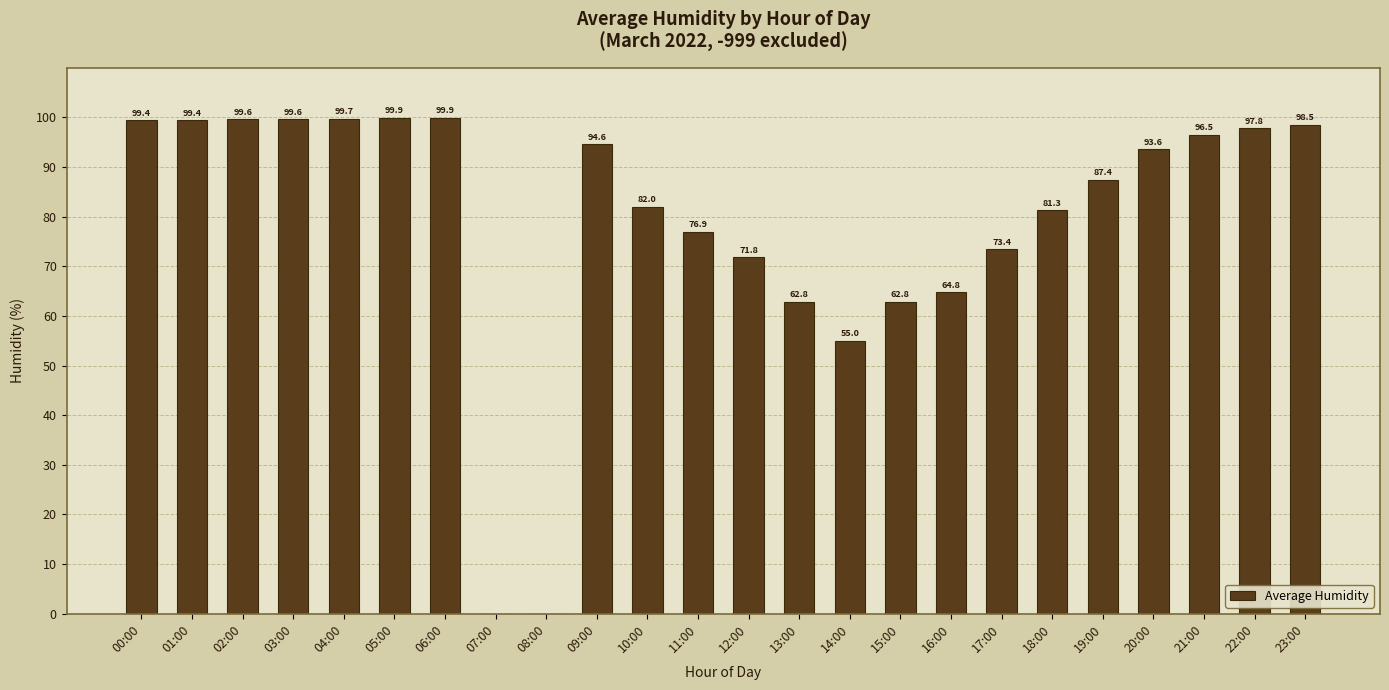

What is the greatest value displayed?

99.9